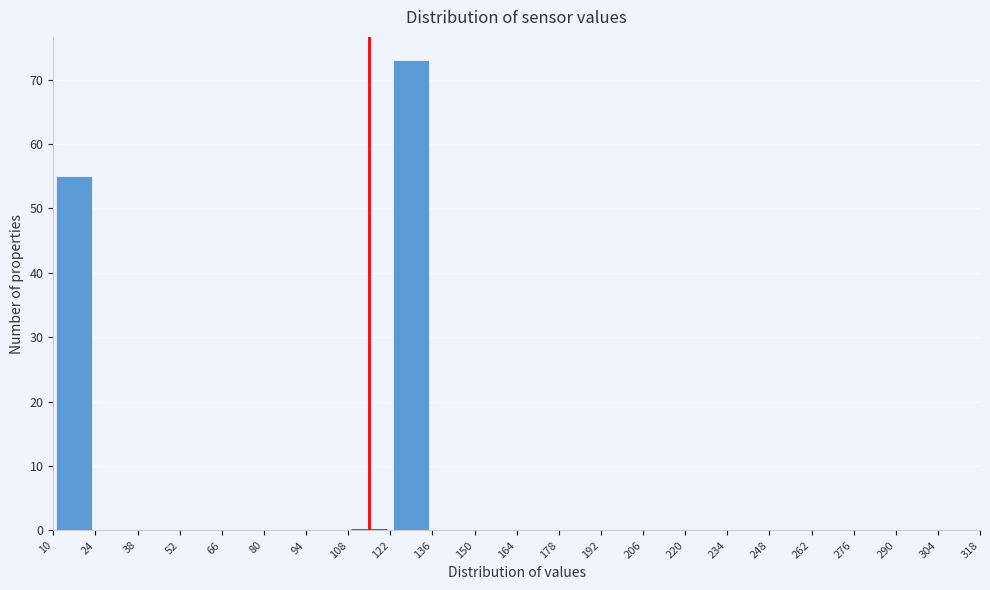

Reading left to right, transcribe this chart: for each bar, give the range it covers on the x-axis and its height. The values are not printed on the chart, so give them approximately, as read against the axis.

10 to 24: 55
24 to 38: 0
38 to 52: 0
52 to 66: 0
66 to 80: 0
80 to 94: 0
94 to 108: 0
108 to 122: 0
122 to 136: 73
136 to 150: 0
150 to 164: 0
164 to 178: 0
178 to 192: 0
192 to 206: 0
206 to 220: 0
220 to 234: 0
234 to 248: 0
248 to 262: 0
262 to 276: 0
276 to 290: 0
290 to 304: 0
304 to 318: 0